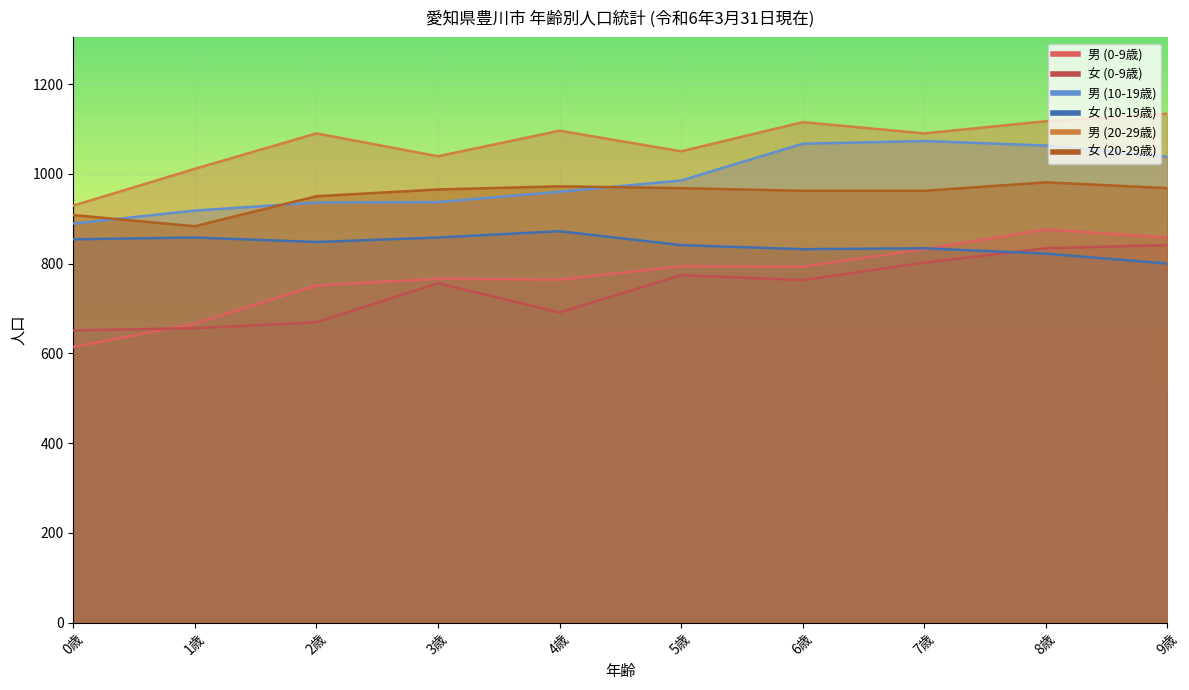

True or false: 男 (0-9歳) has more than 2 interior local peaks.

True